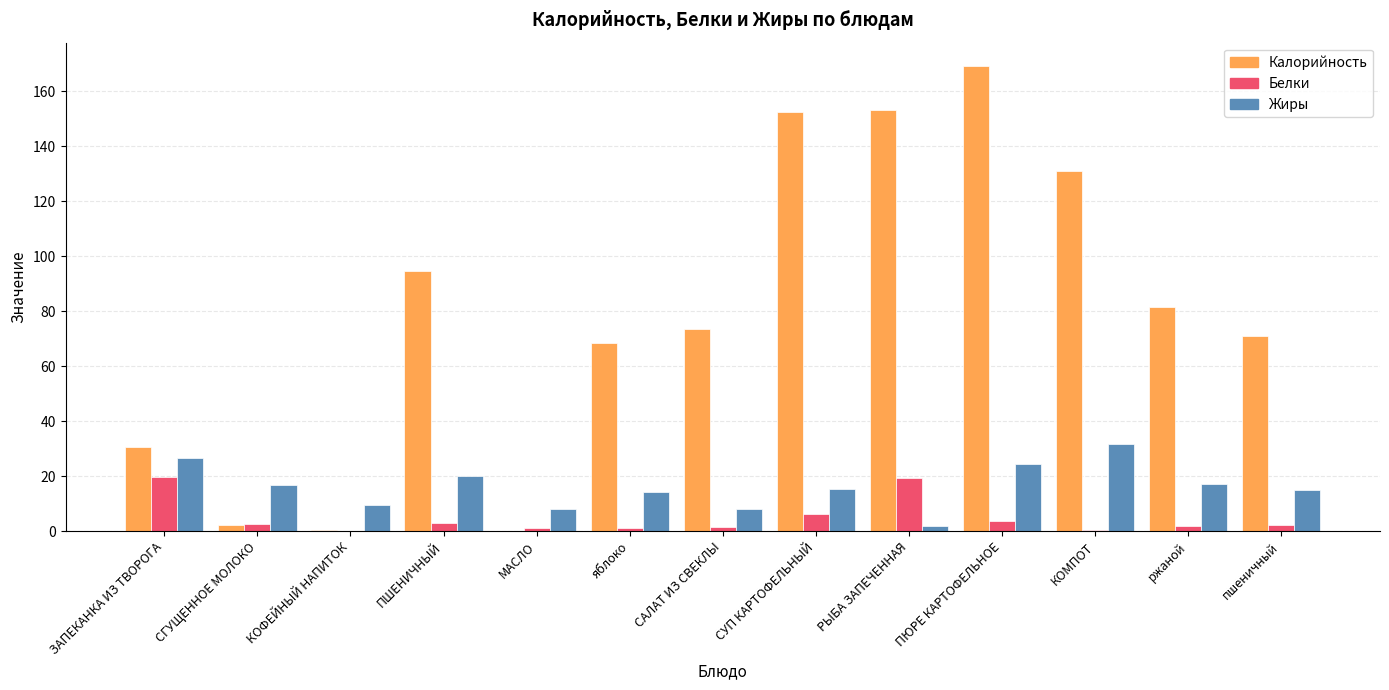

What is the sum of all Белки values?

63.4